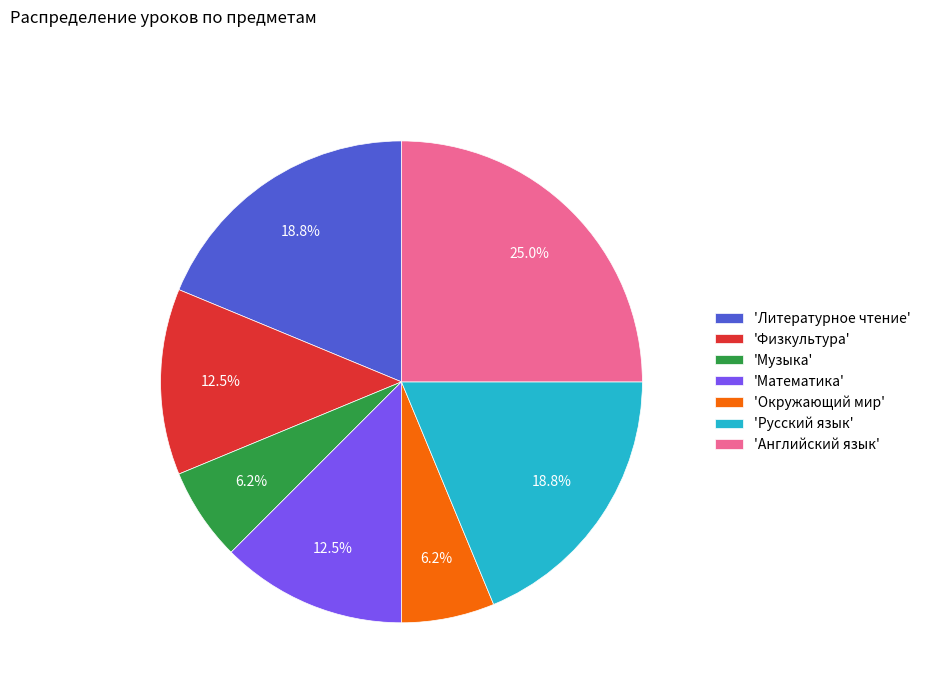

Approximately how many times larger is the value at 'Физкультура' compared to 'Русский язык'?

0.7